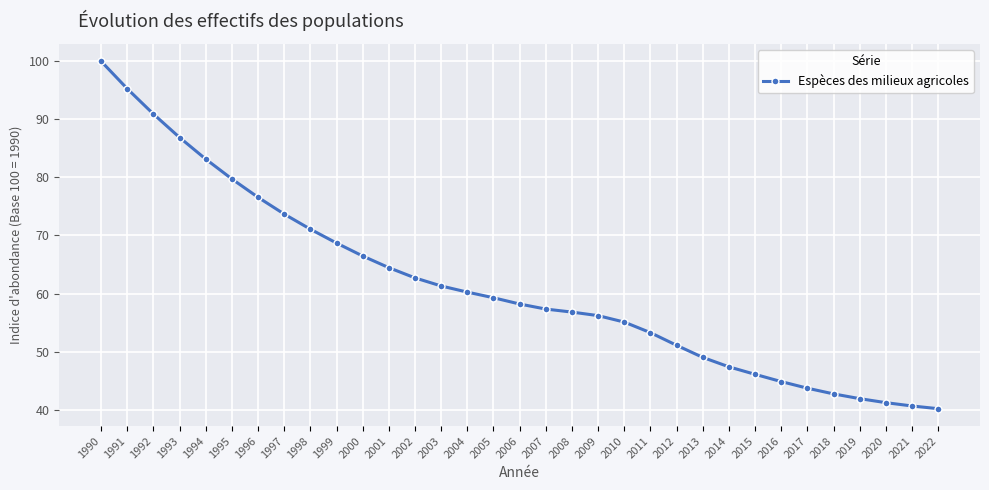

How many lines are shown in the chart?

1